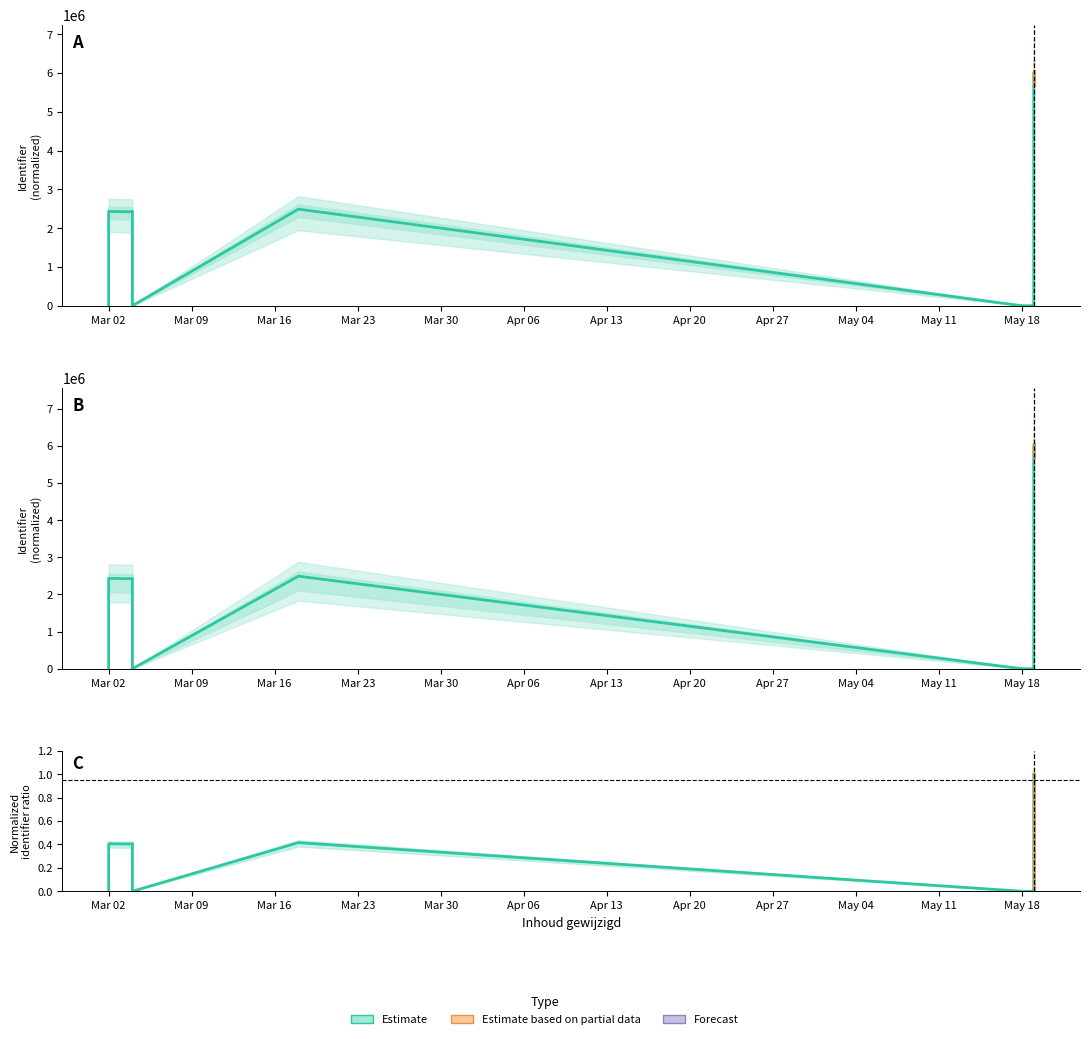

What is the change in value from Mar 23 to May 11?

-0.4